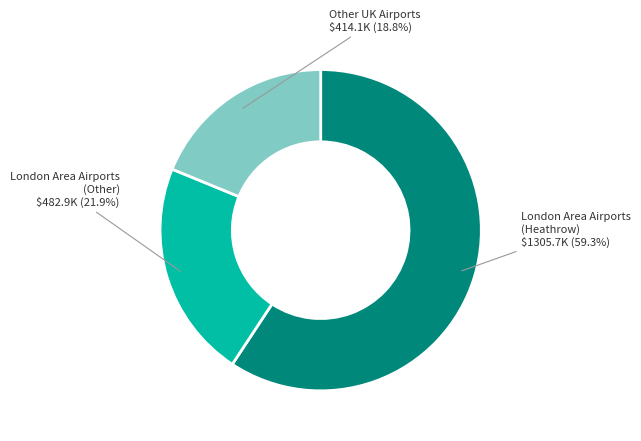

Is there any slice that represents more than half of the pie?

Yes